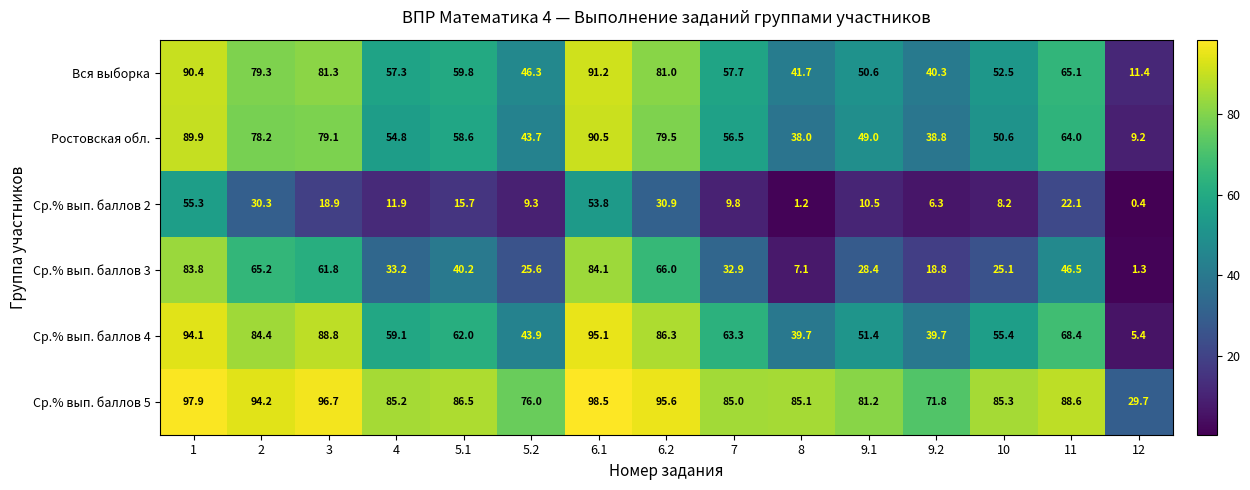

Which label corresponds to the smallest value in the chart?

12